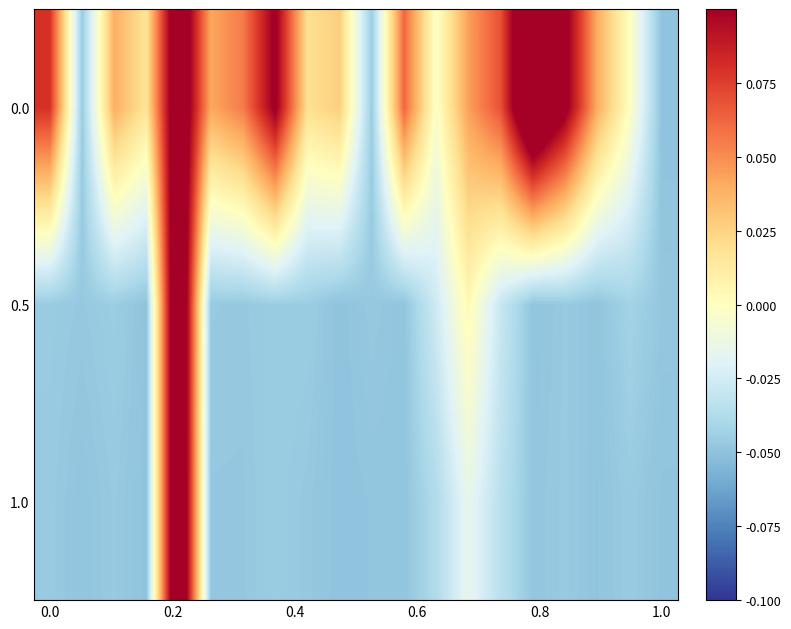

How many categories are shown in the chart?

20